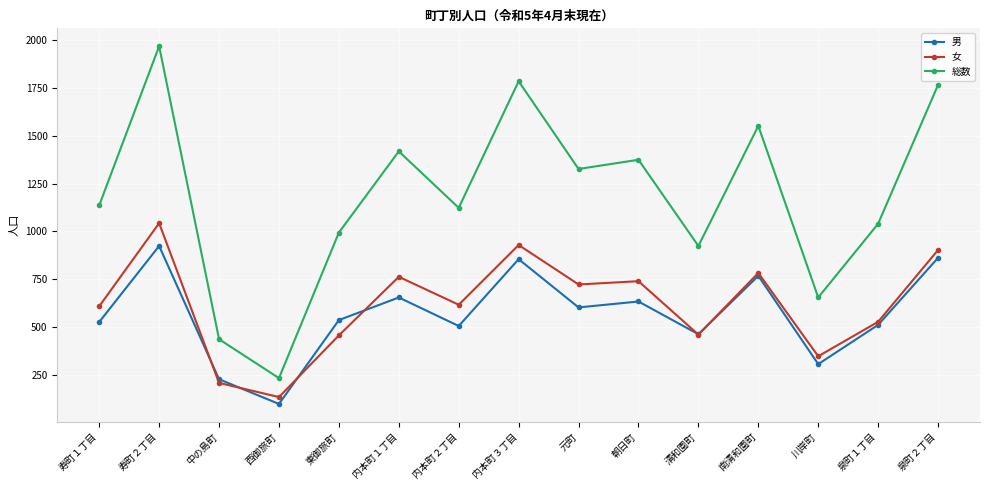

Which series has the largest range (max minus min)?

総数